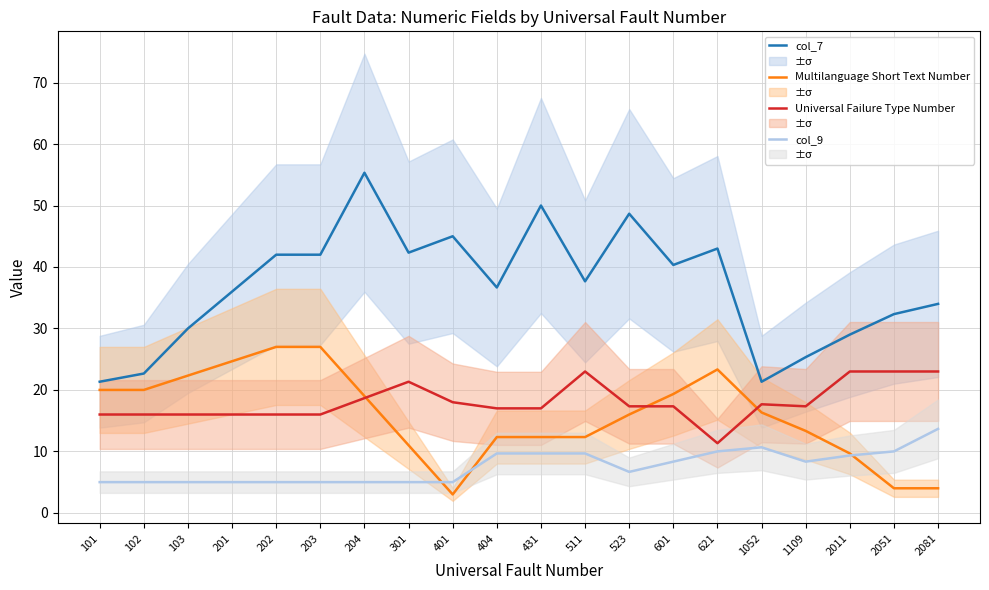

Which has a higher value, 103 or 101?

103